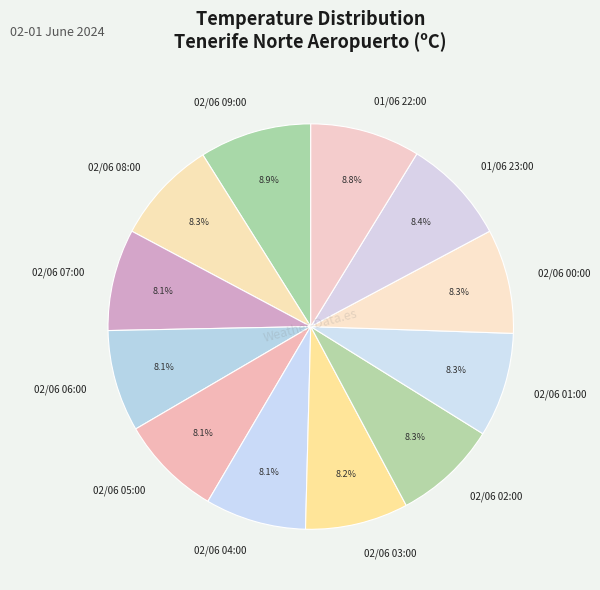

Is 02/06 04:00 the majority of the pie?

No